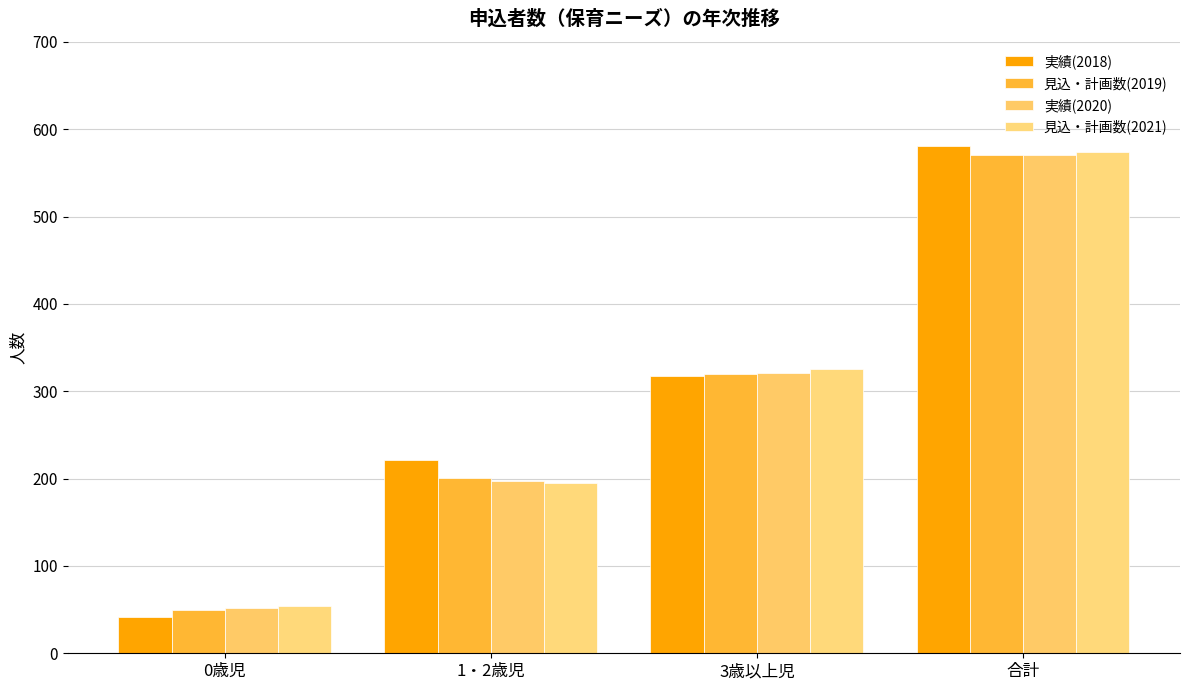

What are all the series names shown in the legend?

実績(2018), 見込・計画数(2019), 実績(2020), 見込・計画数(2021)